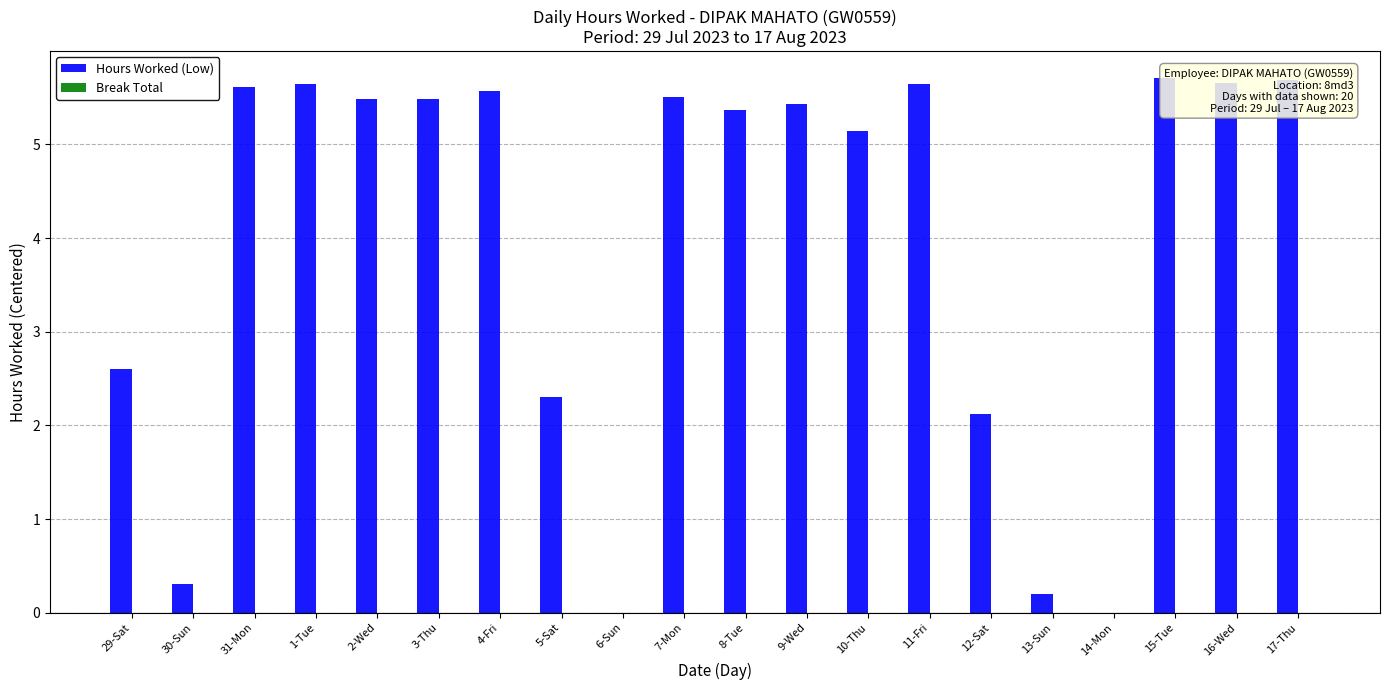

Does the chart contain stacked bars?

No